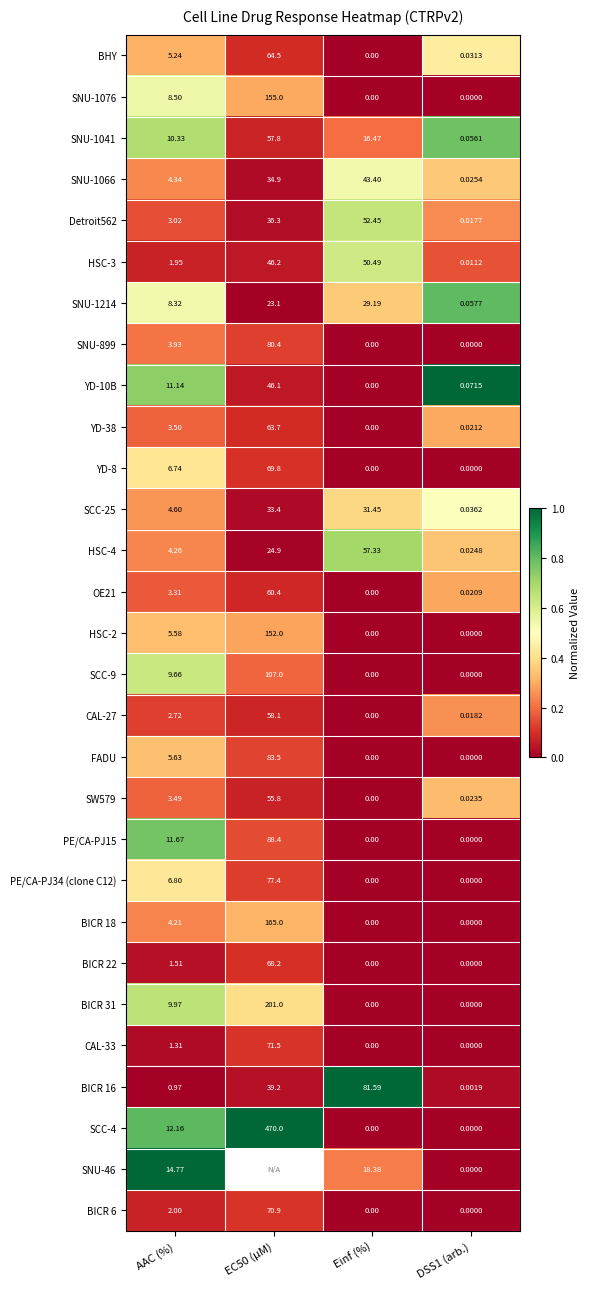

Is the value of SCC-9 at DSS1 (arb.) greater than the value of PE/CA-PJ34 (clone C12) at EC50 (µM)?

No